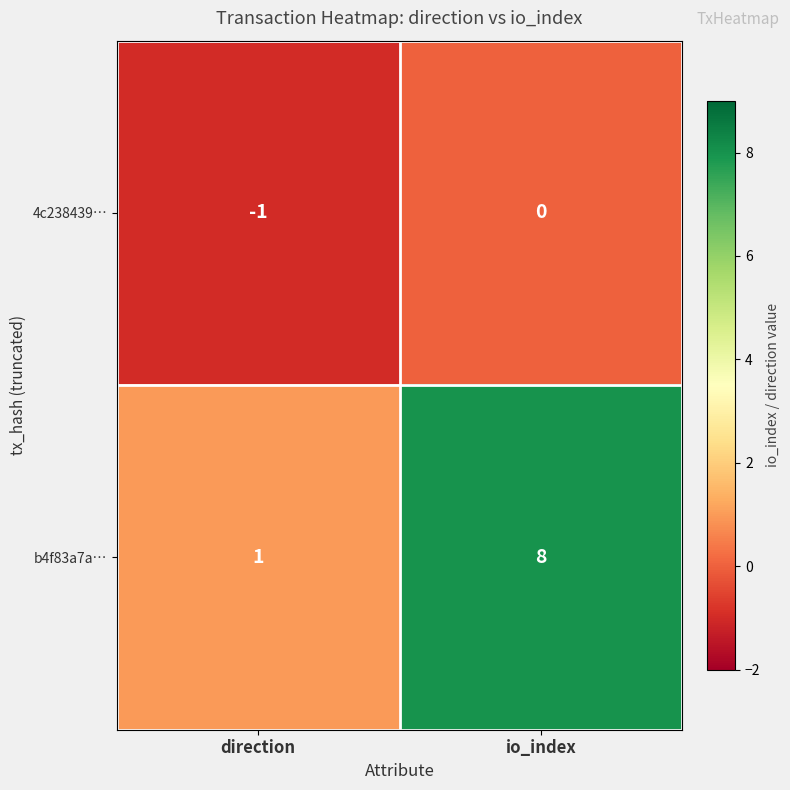

At which category does the chart reach its minimum across all series?

direction